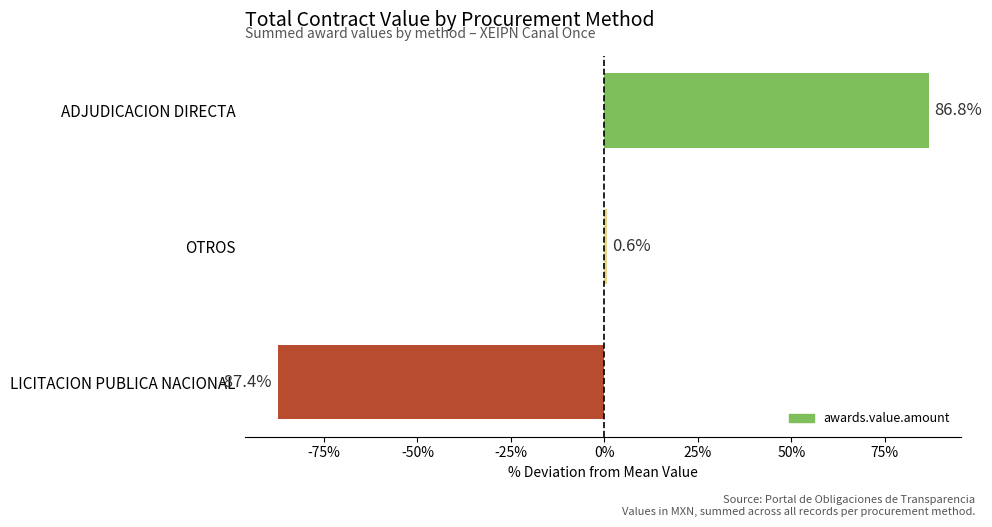

How many data points are less than 0?

1